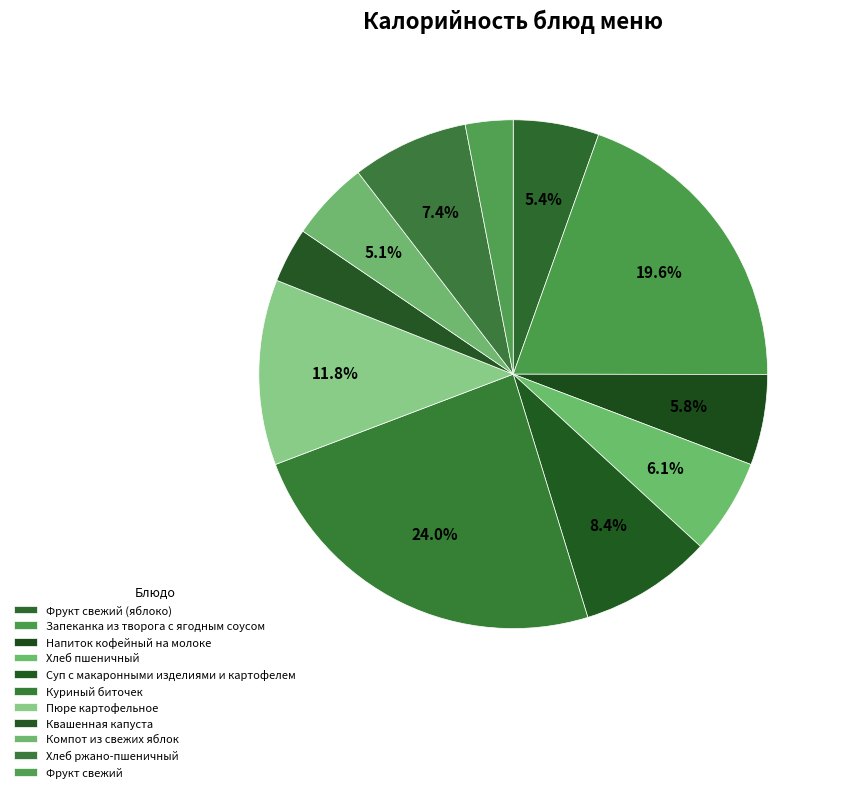

Count the number of slices in the pie.

11